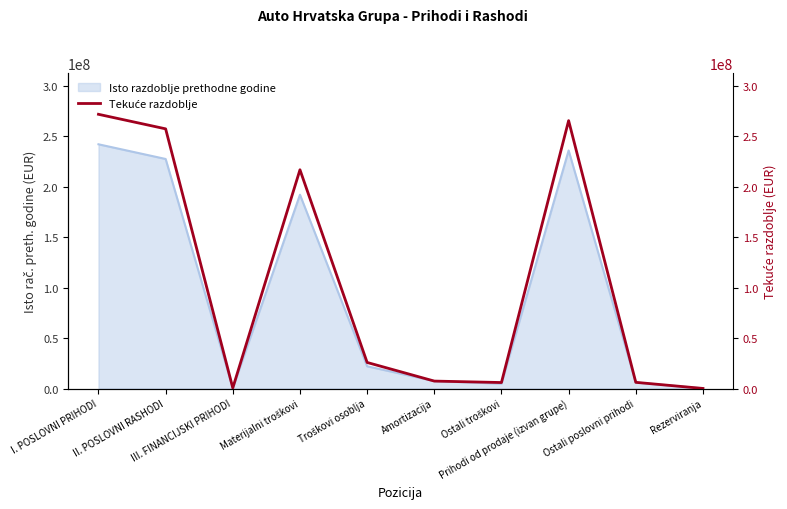

Which label corresponds to the largest value in the chart?

I. POSLOVNI PRIHODI